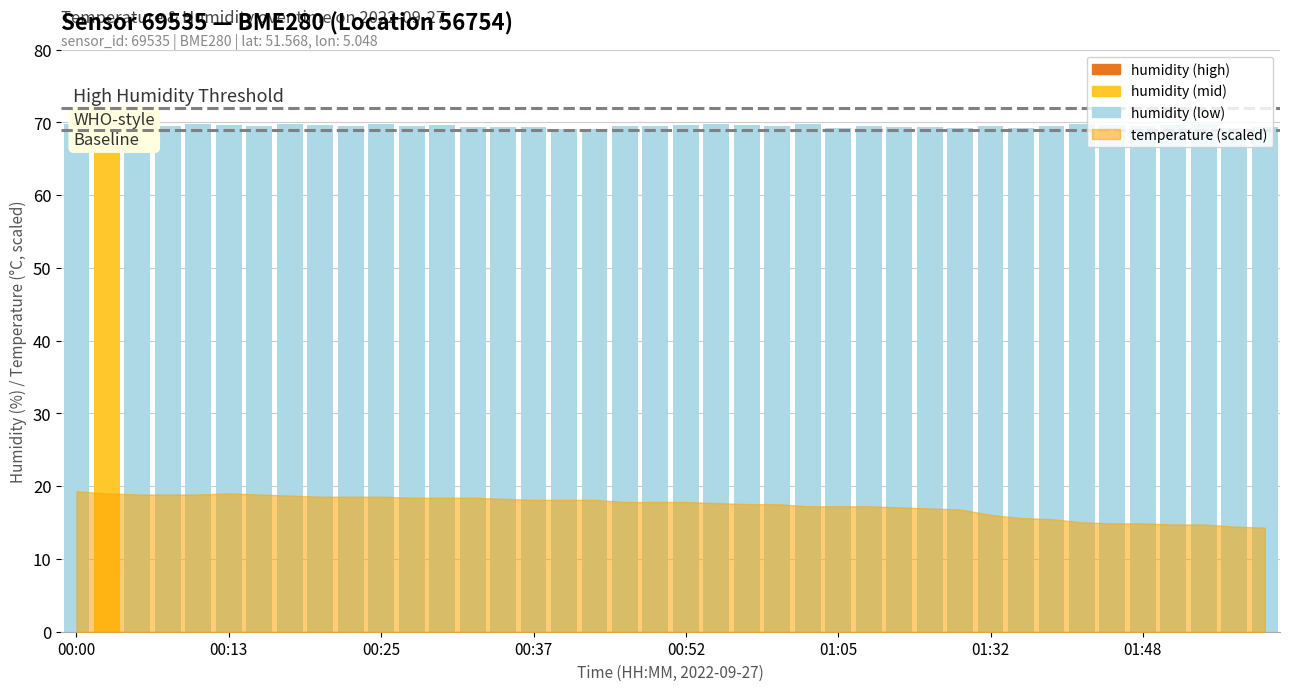

Reading left to right, extract all data points from this chart.

69.8	70.1	69.6	69.5	69.7	69.7	69.6	69.8	69.6	69.5	69.7	69.5	69.6	69.3	69.4	69.3	69.0	69.1	69.5	69.5	69.6	69.7	69.7	69.6	69.8	69.2	69.5	69.4	69.3	69.2	69.6	69.2	69.5	69.7	69.6	69.5	69.7	69.8	69.3	69.3